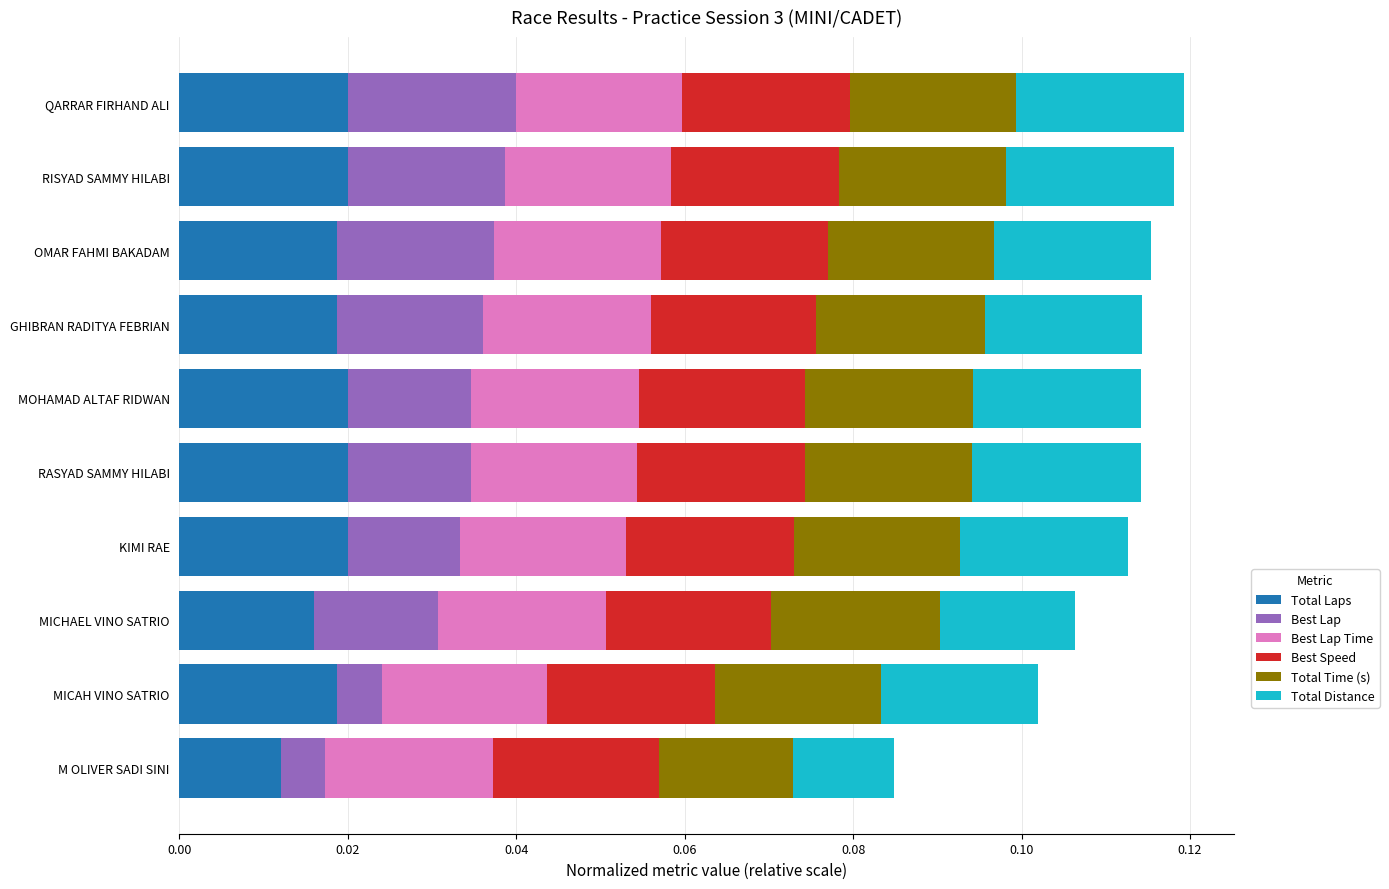

How many series are shown in this chart?

6